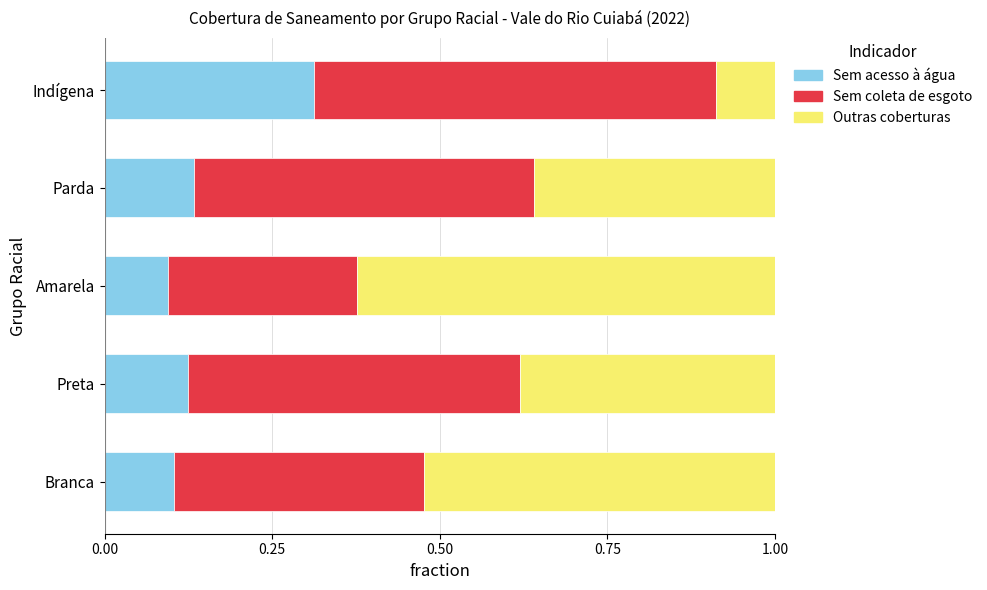

Is it true that Sem acesso à água equals 0.2 at Amarela?

False